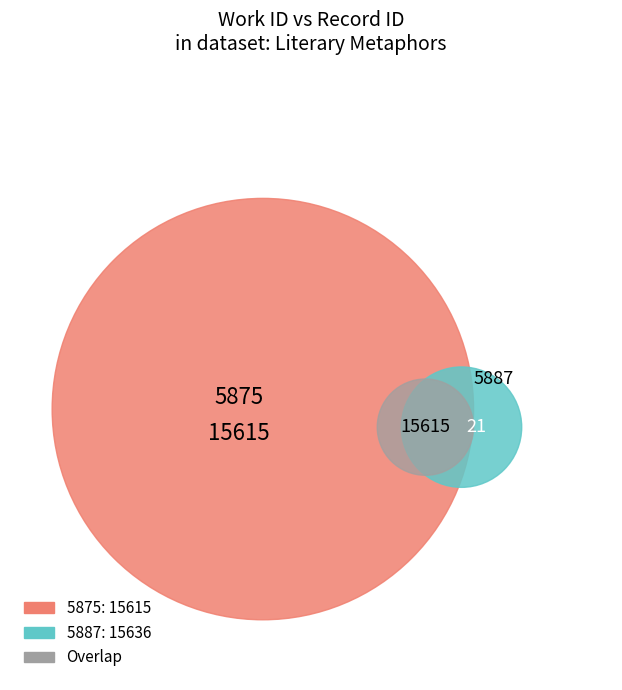

How many slices are in this pie chart?

2